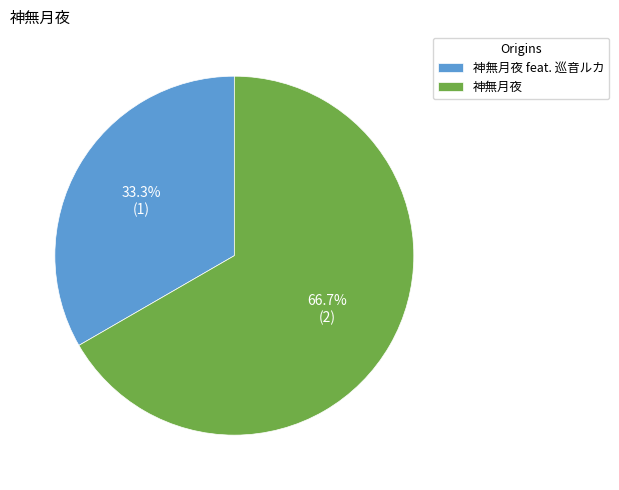

The 神無月夜 feat. 巡音ルカ slice represents 33% of the pie. True or false?

True